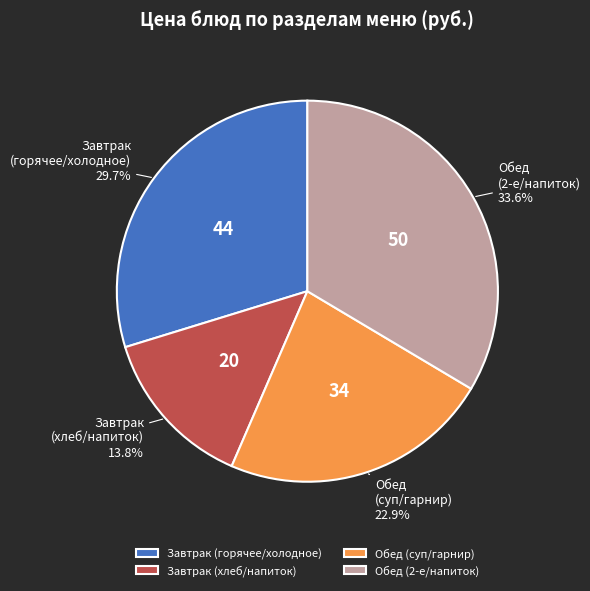

Is there a majority slice in this chart?

No